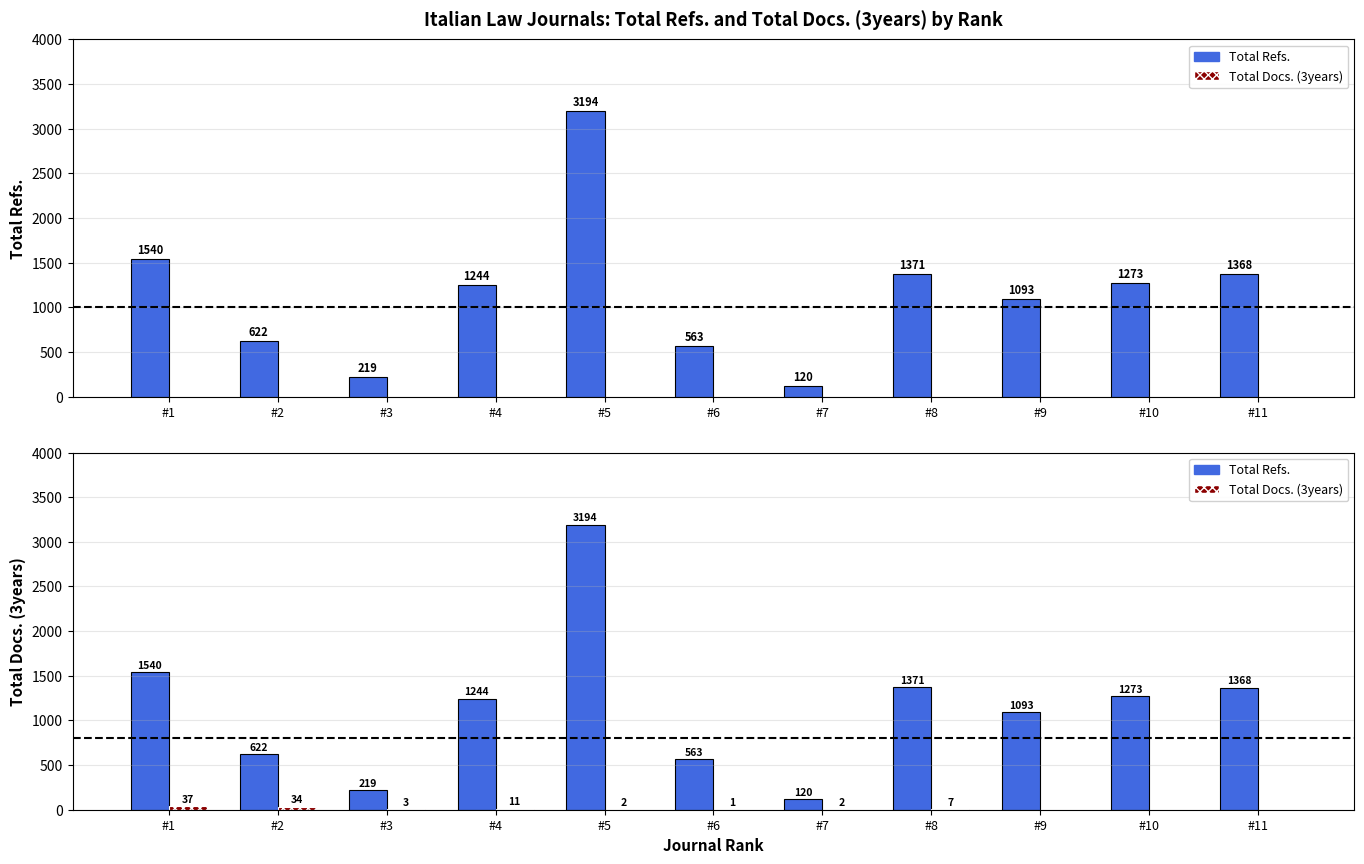

Which series changed the most between #4 and #5?

Total Refs.